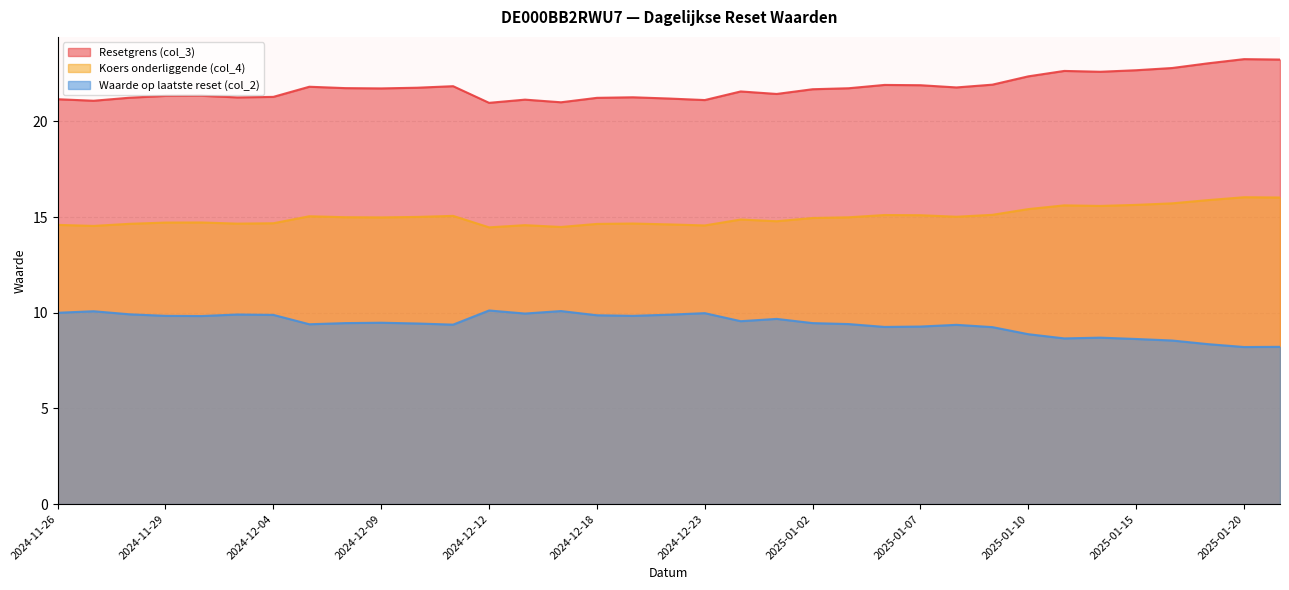

At which category does the chart reach its minimum across all series?

2025-01-20